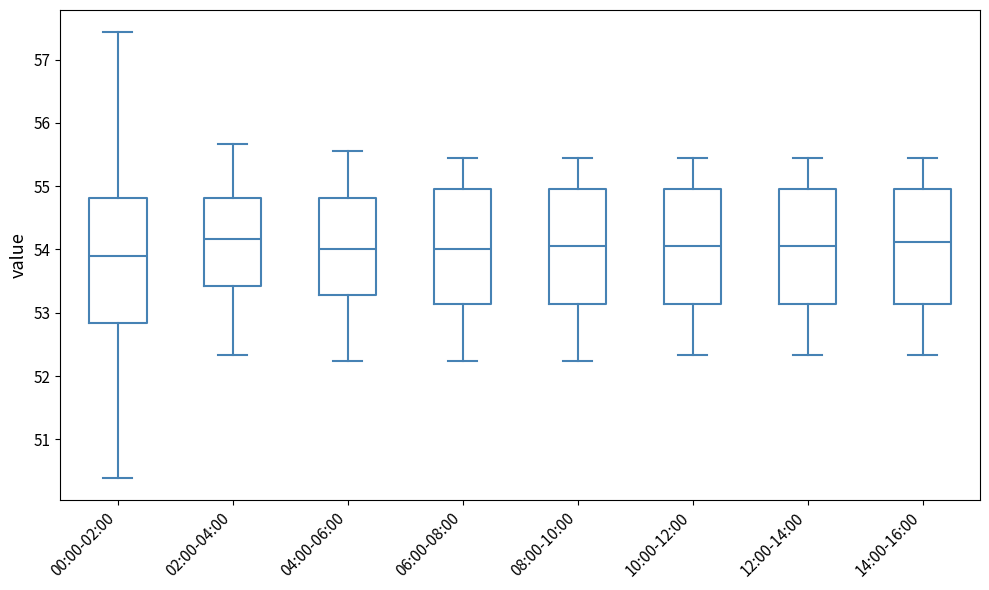

Reading left to right, transcribe this box plot: for each box, give where its median line is, the range the box spans, and where its two whiskers end, as read against the y-axis. The values are not printed on the chart, so give them approximately, as read against the axis.

00:00-02:00: median 53.9, box 52.8 to 54.8, whiskers 50.4 to 57.4
02:00-04:00: median 54.2, box 53.4 to 54.8, whiskers 52.3 to 55.7
04:00-06:00: median 54.0, box 53.3 to 54.8, whiskers 52.2 to 55.6
06:00-08:00: median 54.0, box 53.1 to 54.9, whiskers 52.2 to 55.5
08:00-10:00: median 54.1, box 53.1 to 54.9, whiskers 52.2 to 55.5
10:00-12:00: median 54.1, box 53.1 to 54.9, whiskers 52.3 to 55.5
12:00-14:00: median 54.1, box 53.1 to 54.9, whiskers 52.3 to 55.5
14:00-16:00: median 54.1, box 53.1 to 54.9, whiskers 52.3 to 55.5